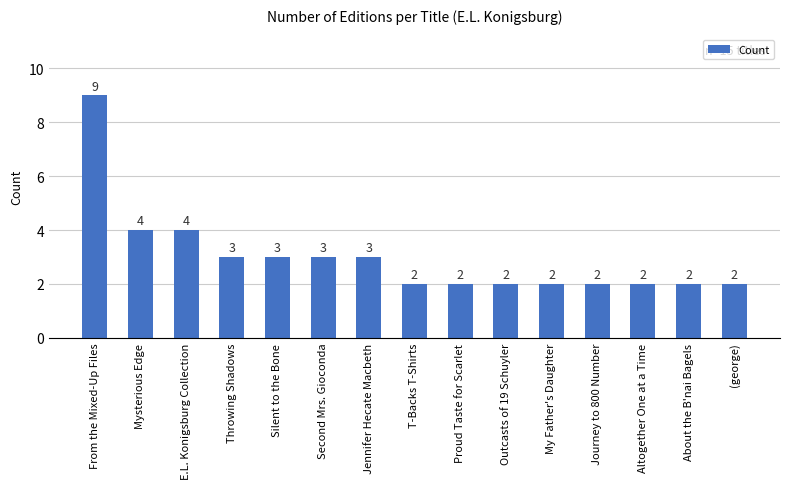

Approximately how many times larger is the value at Silent to the Bone compared to My Father's Daughter?

1.5